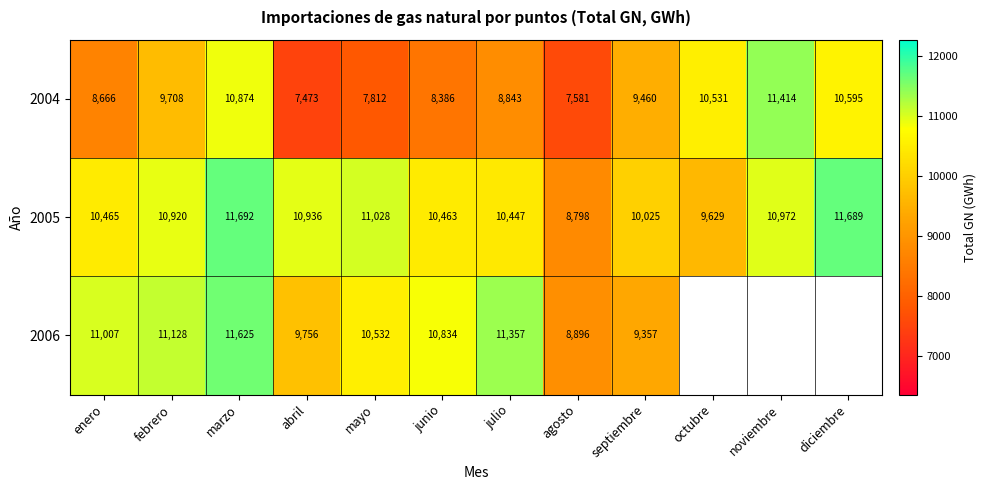

What is the spread (max minus min) of values at junio?

2448.0